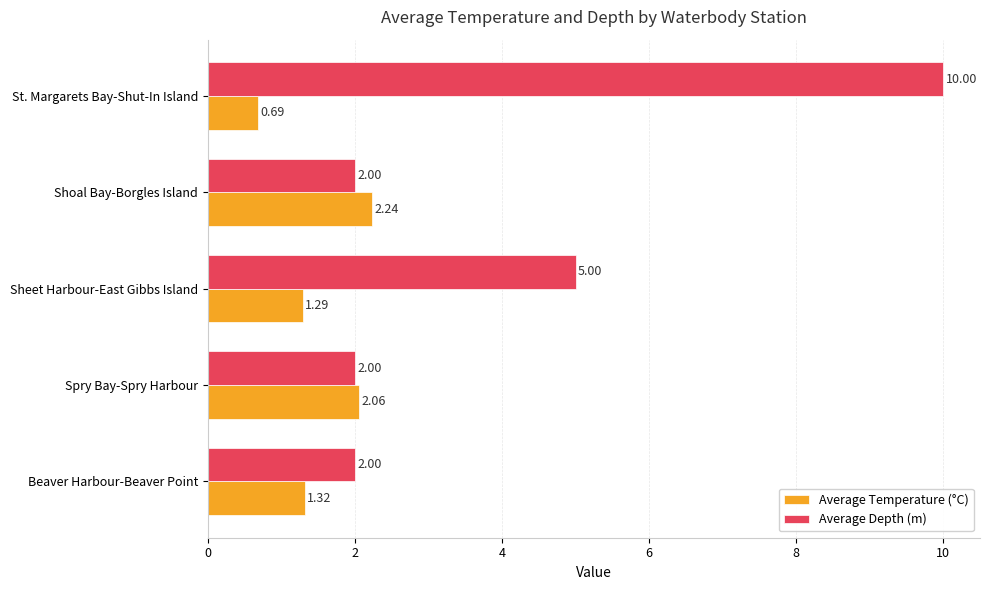

Is the value of Average Temperature (°C) at Beaver Harbour-Beaver Point greater than the value of Average Depth (m) at Sheet Harbour-East Gibbs Island?

No